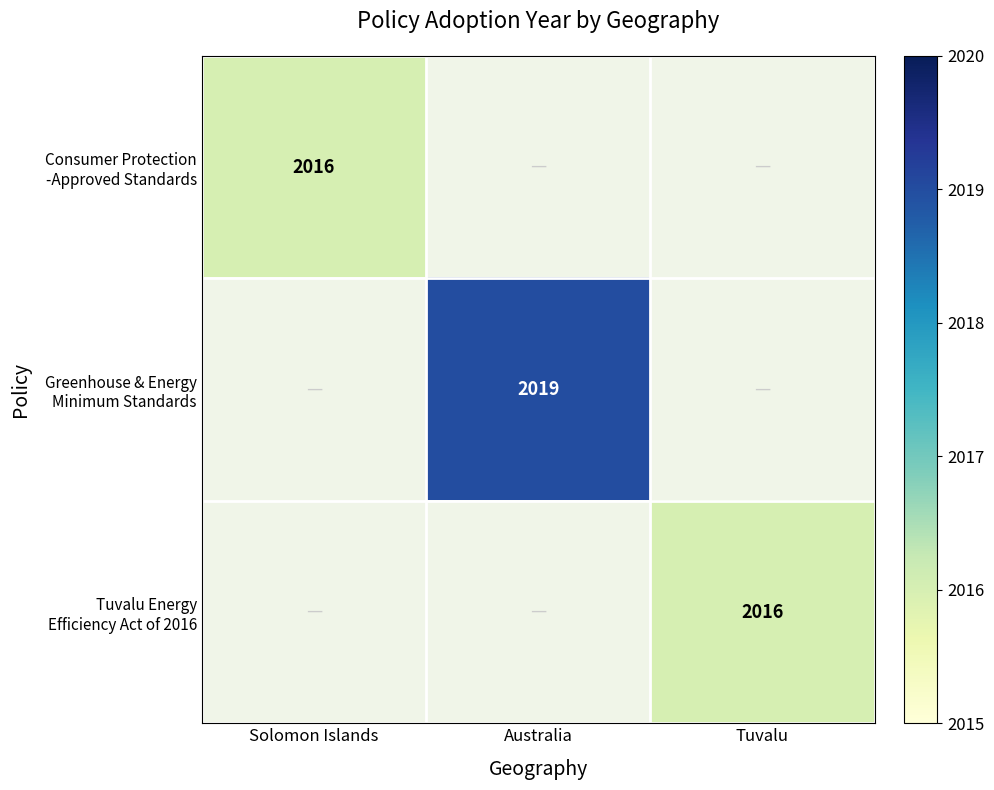

How many values in Consumer Protection -Approved Standards are above zero?

1